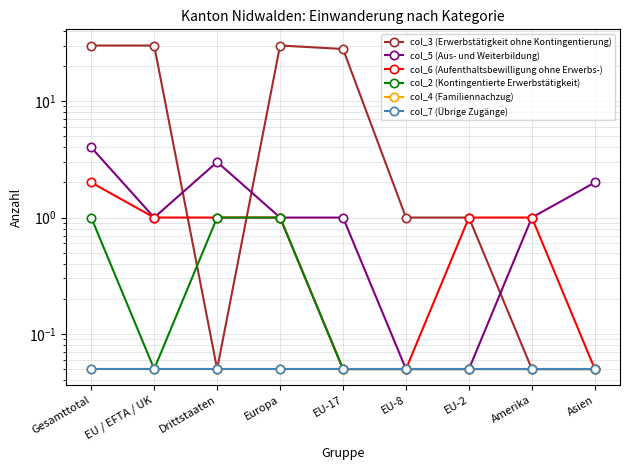

True or false: col_3 (Erwerbstätigkeit ohne Kontingentierung) has a value of 0.1 at Amerika.

True